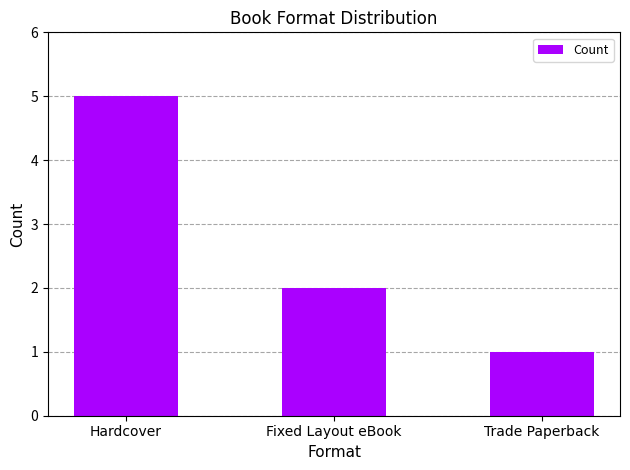

Count the values in the range 1 to 5.

3